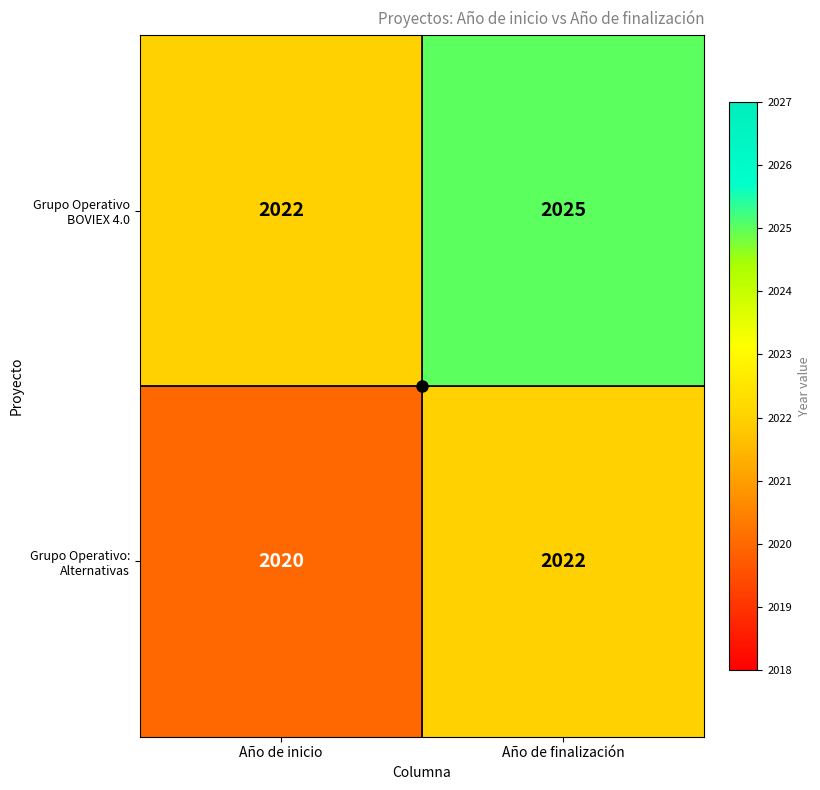

At which label does Grupo Operativo BOVIEX 4.0 reach its minimum?

Año de inicio